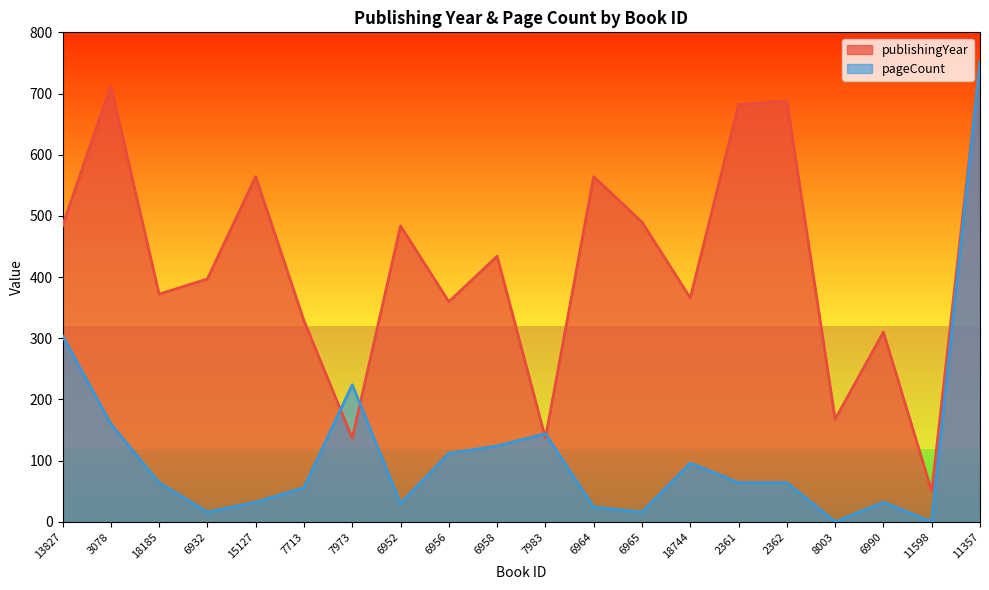

At how many categories does at least one series exceed 62?

19